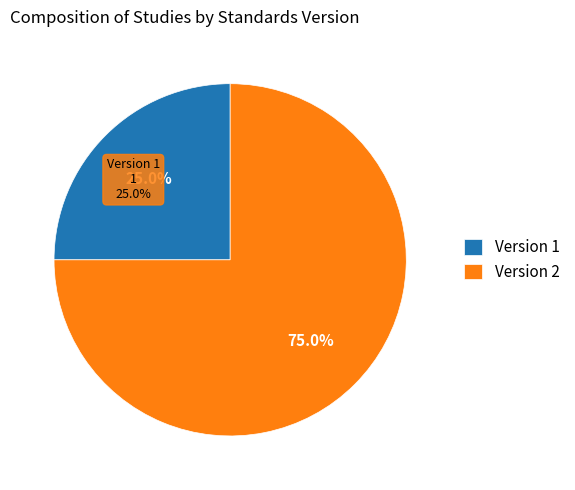

Is it true that WWHV095272 is 39% of the pie?

False